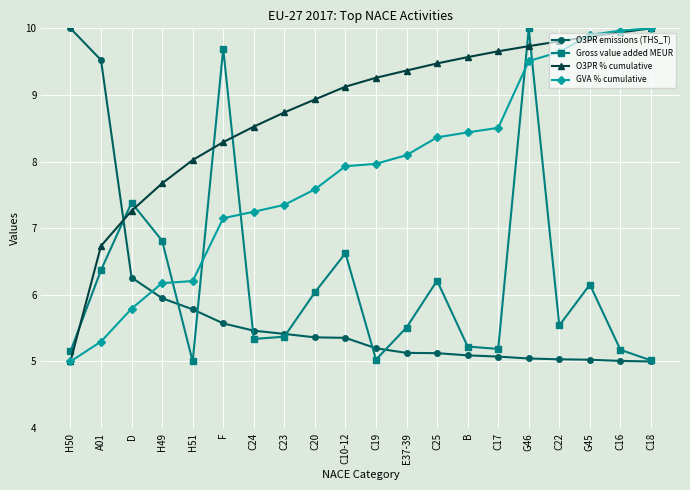

How many distinct data groups are displayed?

4